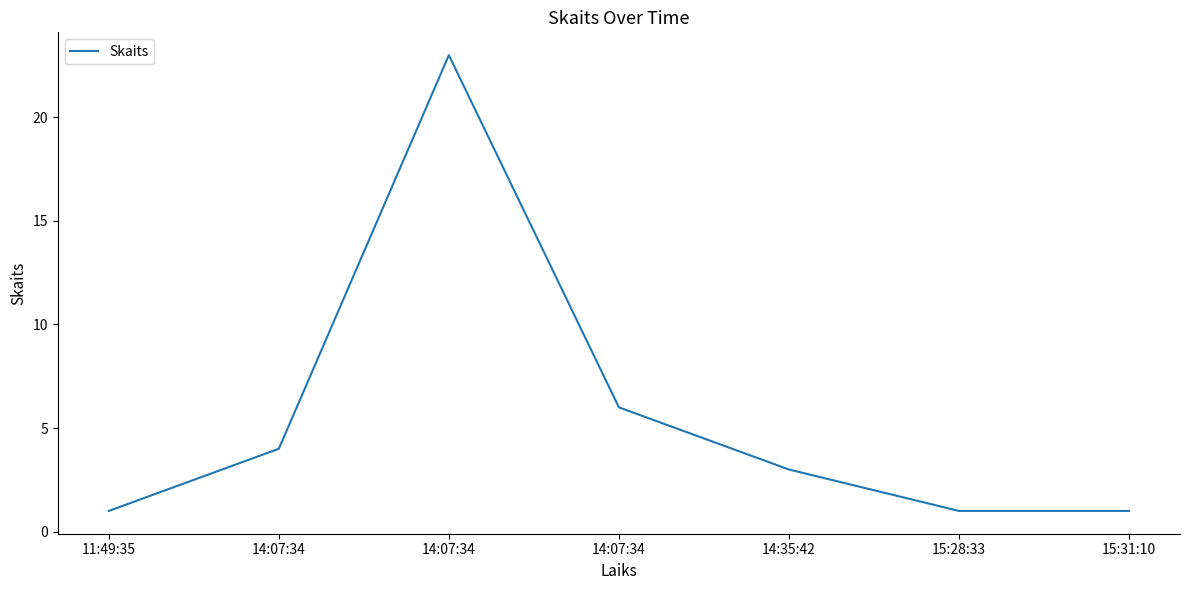

What is the ratio of the value at 14:07:34 to the value at 14:07:34?

0.7